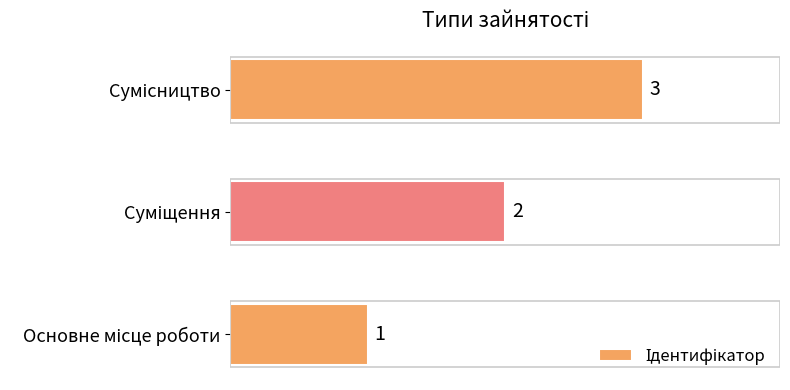

What is the sum of all values?

6